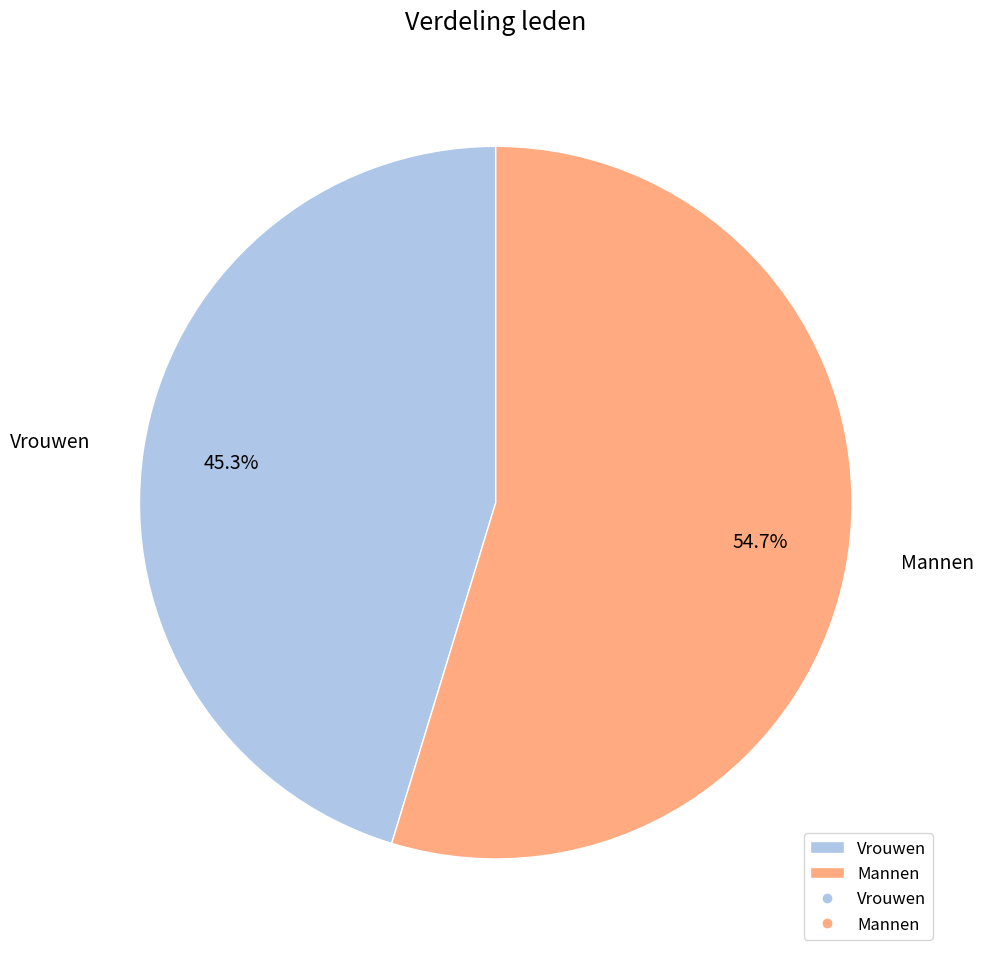

Which slice is the largest?

Mannen